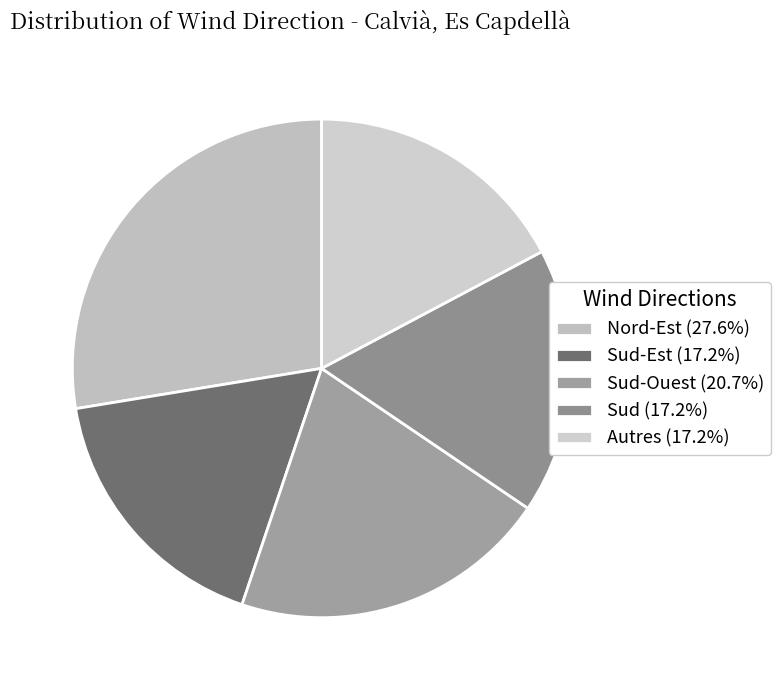

How many slices are in this pie chart?

5